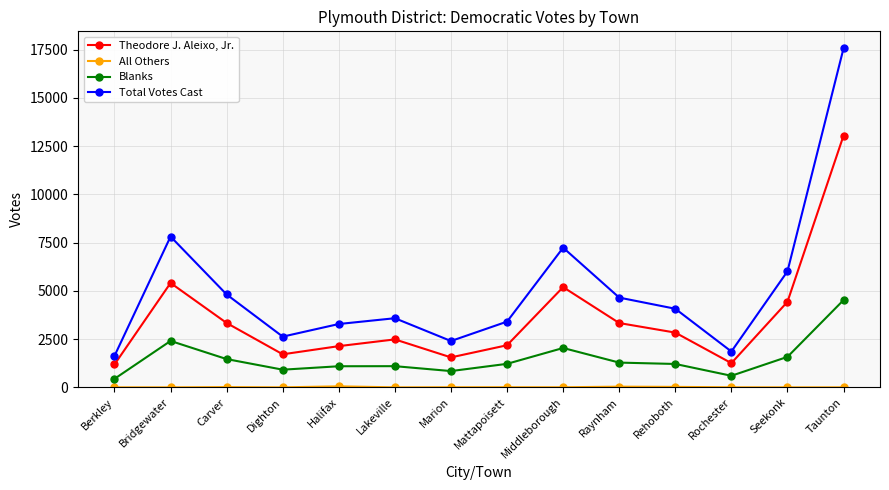

How many interior local peaks does the Total Votes Cast series have?

3